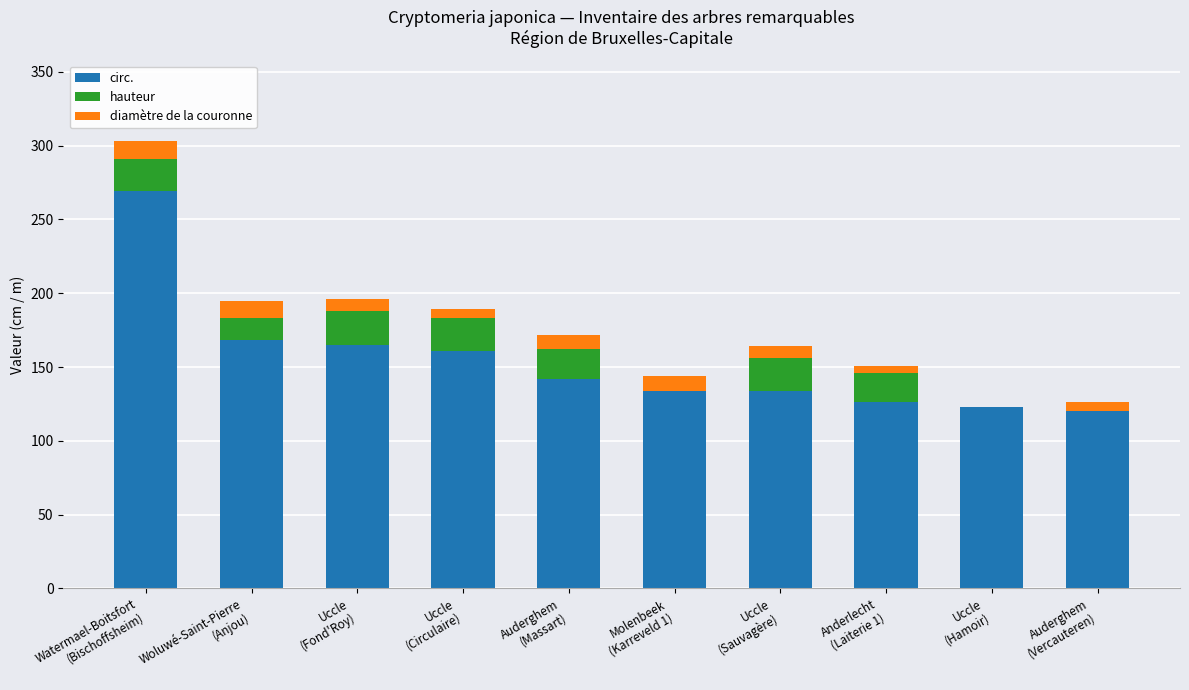

What is the sum of all circ. values?

1542